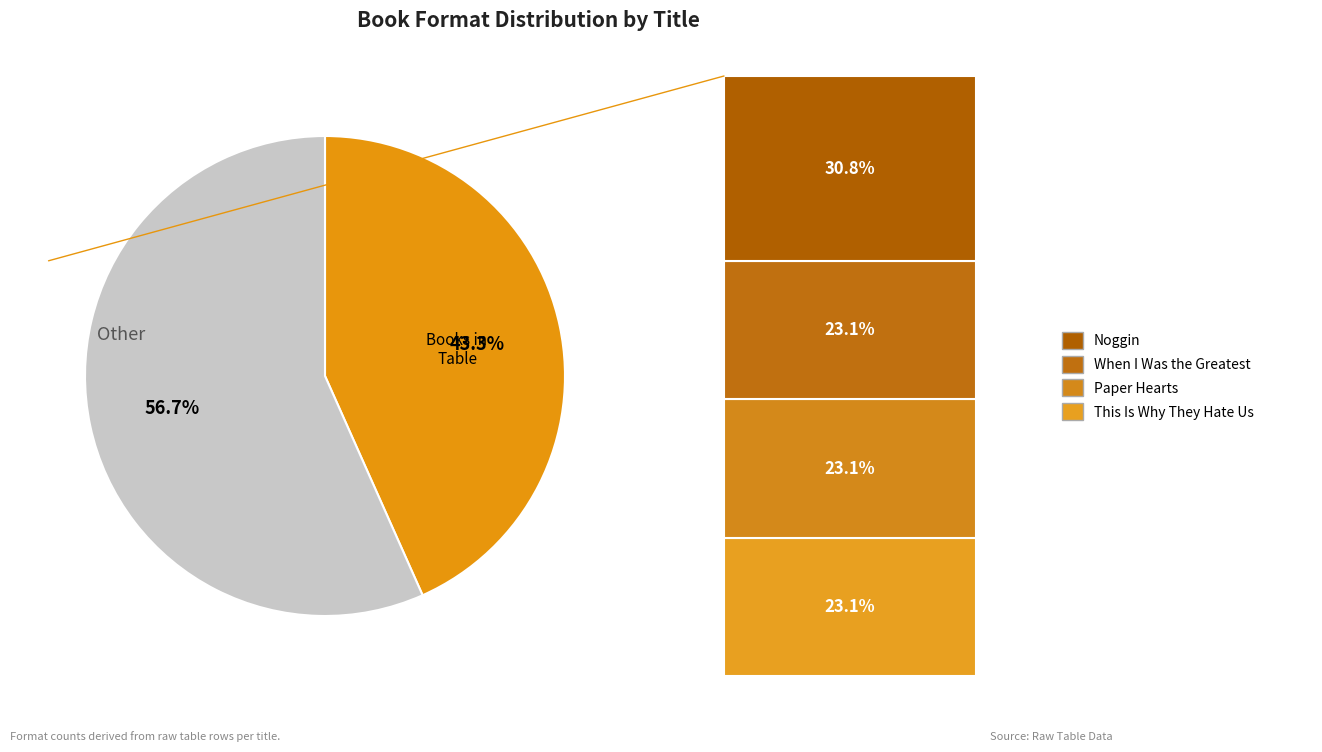

Does any single category account for the majority?

Yes